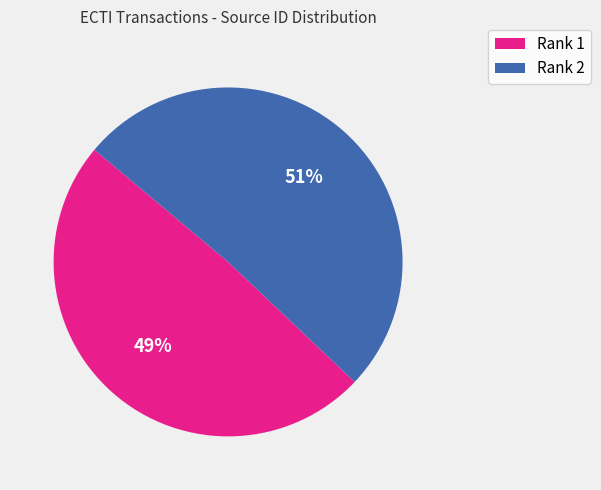

Combined, do Rank 1 and Rank 2 account for over 50%?

Yes